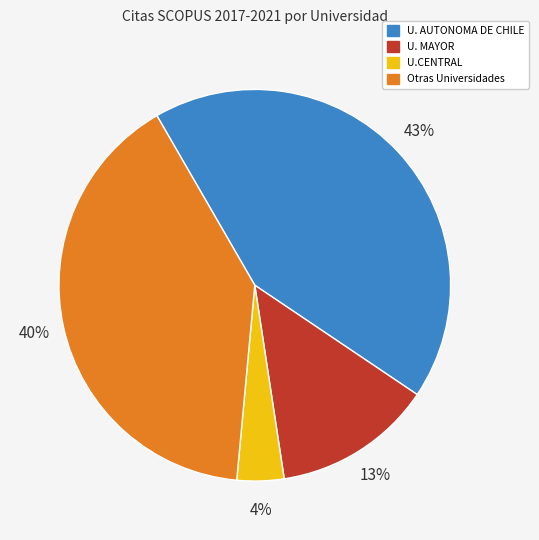

Is there a majority slice in this chart?

No